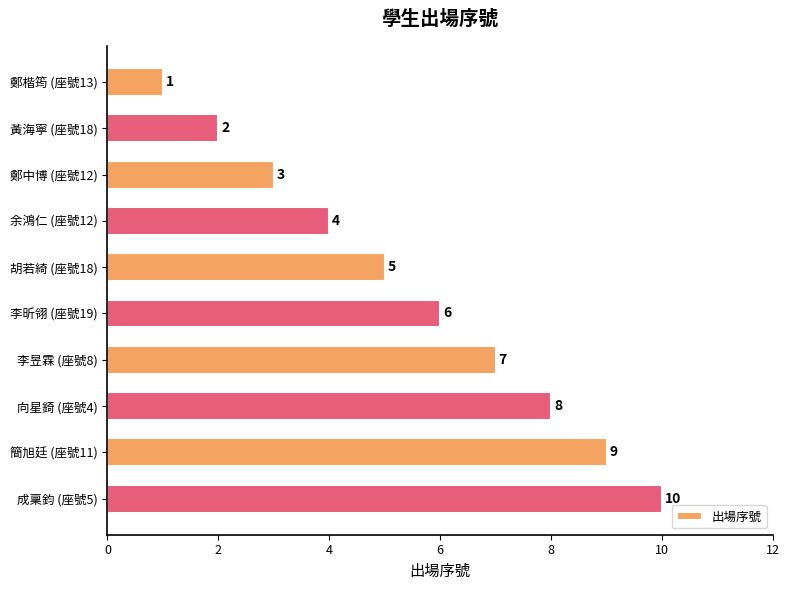

Rank the categories by value from lowest to highest.

鄭楷筠 (座號13), 黃海寧 (座號18), 鄭中博 (座號12), 余鴻仁 (座號12), 胡若綺 (座號18), 李昕翎 (座號19), 李昱霖 (座號8), 向星錡 (座號4), 簡旭廷 (座號11), 成稟鈞 (座號5)